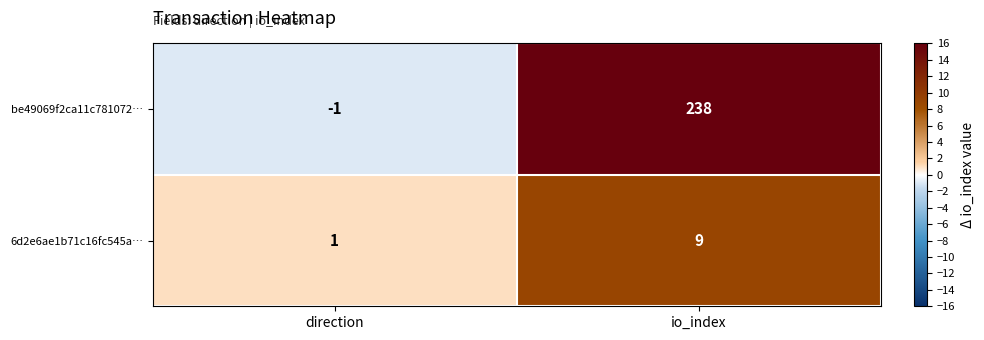

At how many categories does at least one series exceed 98?

1